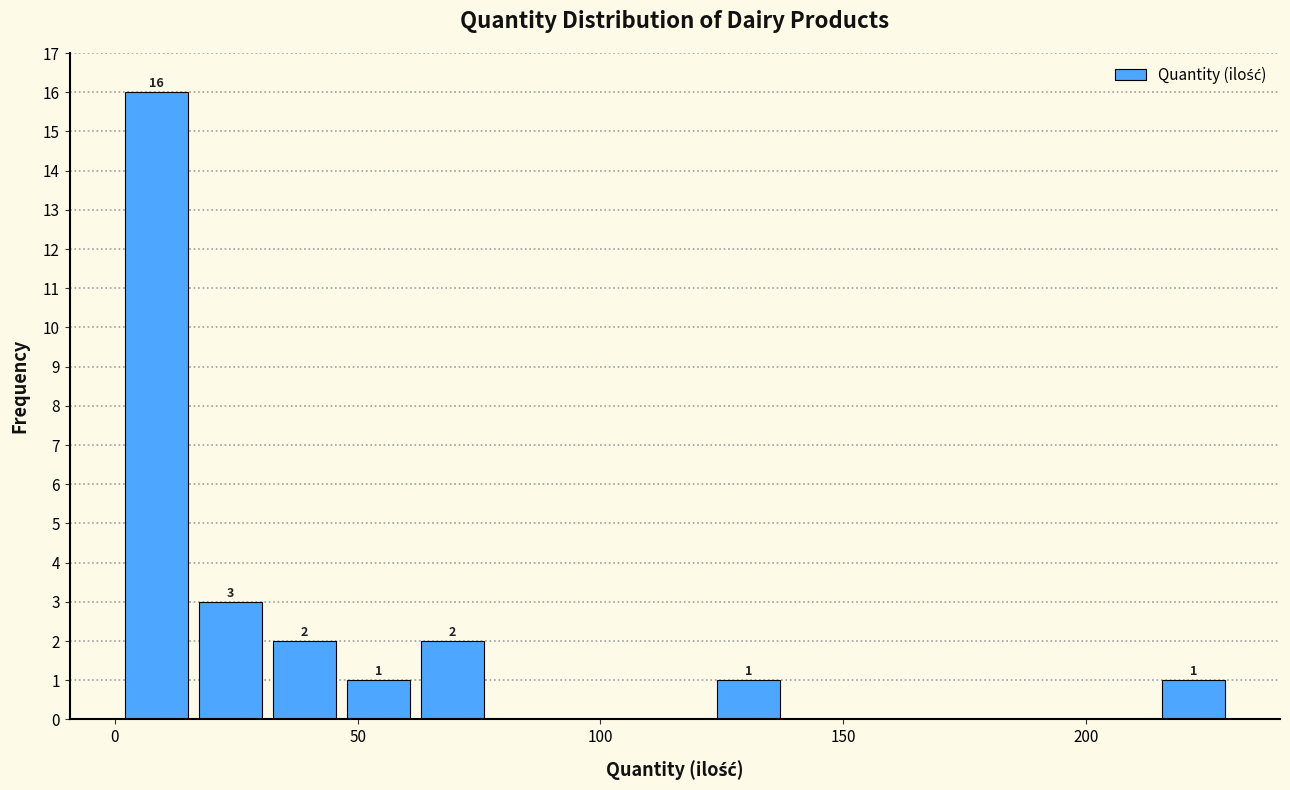

Around what value on the x-axis is the tallest bar? Give the approximate position of its centre, as read against the axis.

10